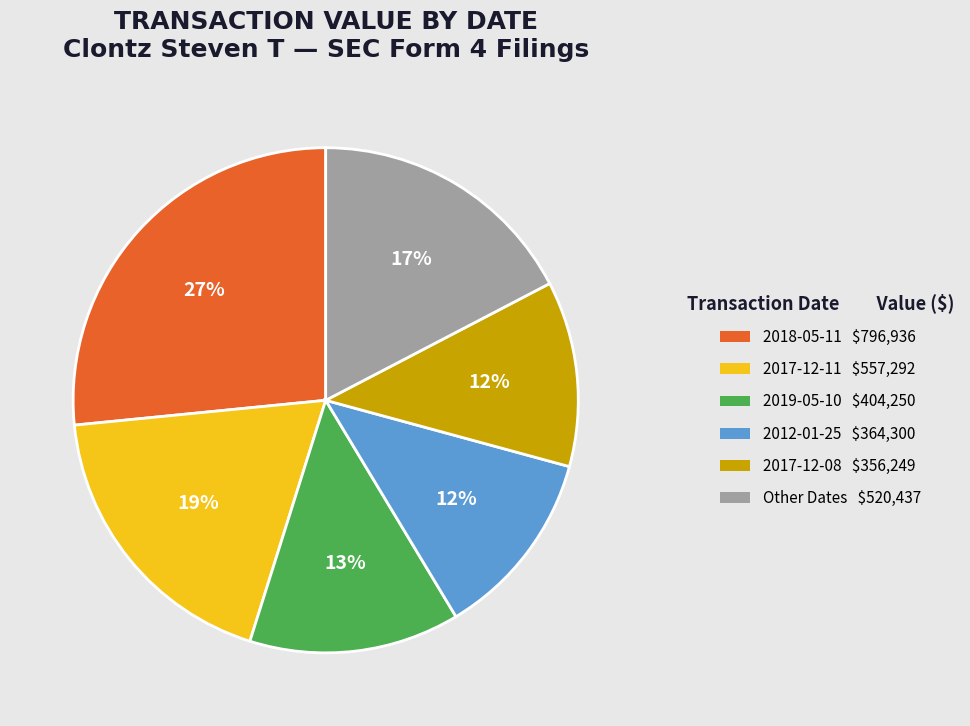

Count the number of slices in the pie.

6